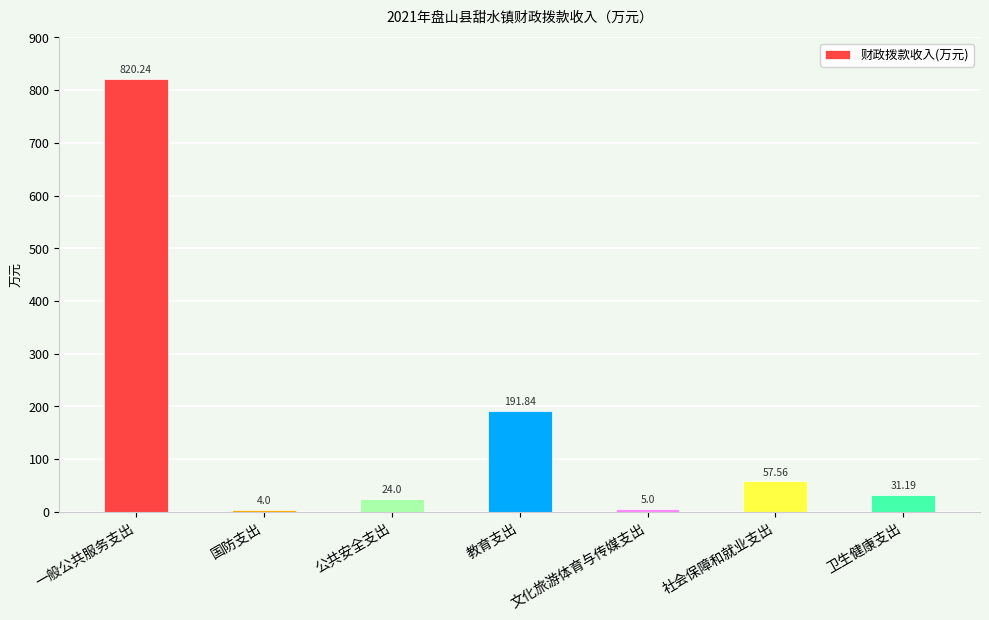

What is the change in value from 社会保障和就业支出 to 卫生健康支出?

-26.4